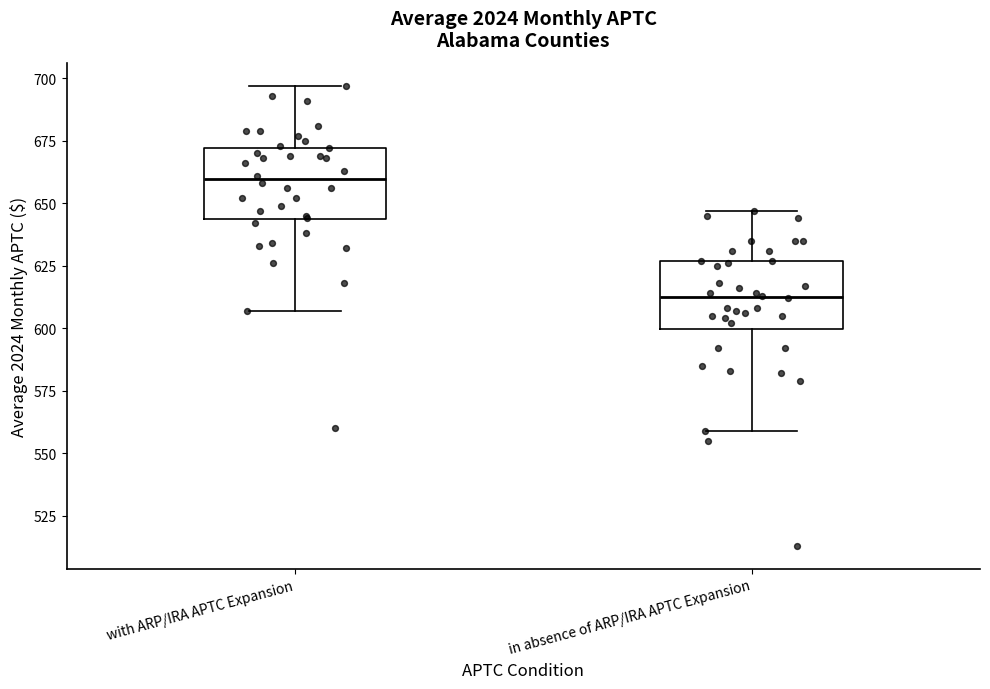

Reading left to right, transcribe this box plot: for each box, give where its median line is, the range the box spans, and where its two whiskers end, as read against the y-axis. The values are not printed on the chart, so give them approximately, as read against the axis.

with ARP/IRA APTC Expansion: median 660, box 645 to 670, whiskers 605 to 695
in absence of ARP/IRA APTC Expansion: median 615, box 600 to 625, whiskers 560 to 645